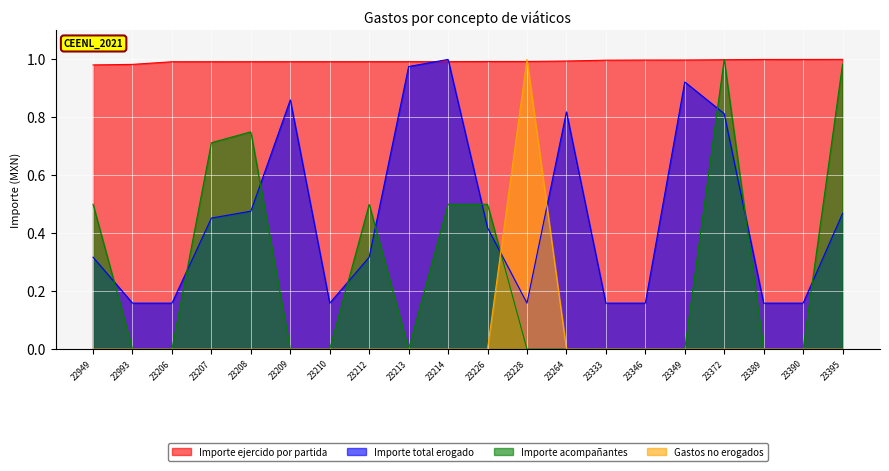

Where do Importe ejercido por partida and Gastos no erogados first cross each other?

23226 and 23228